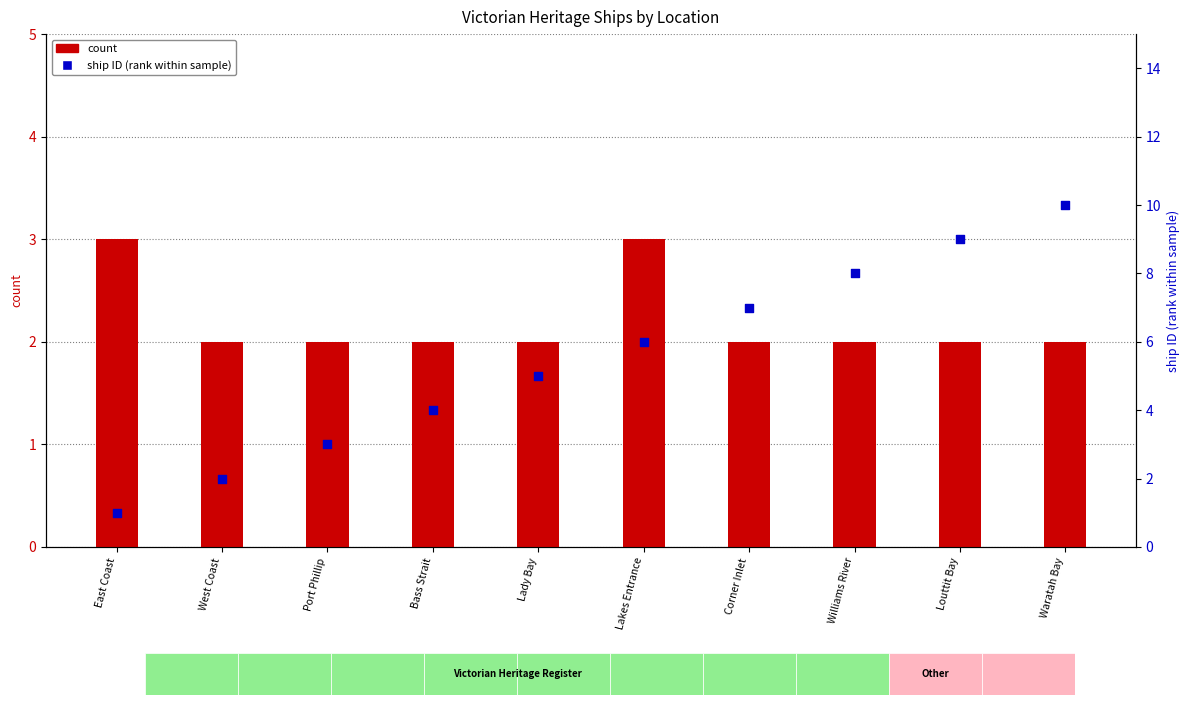

At how many categories does at least one series exceed 9?

1